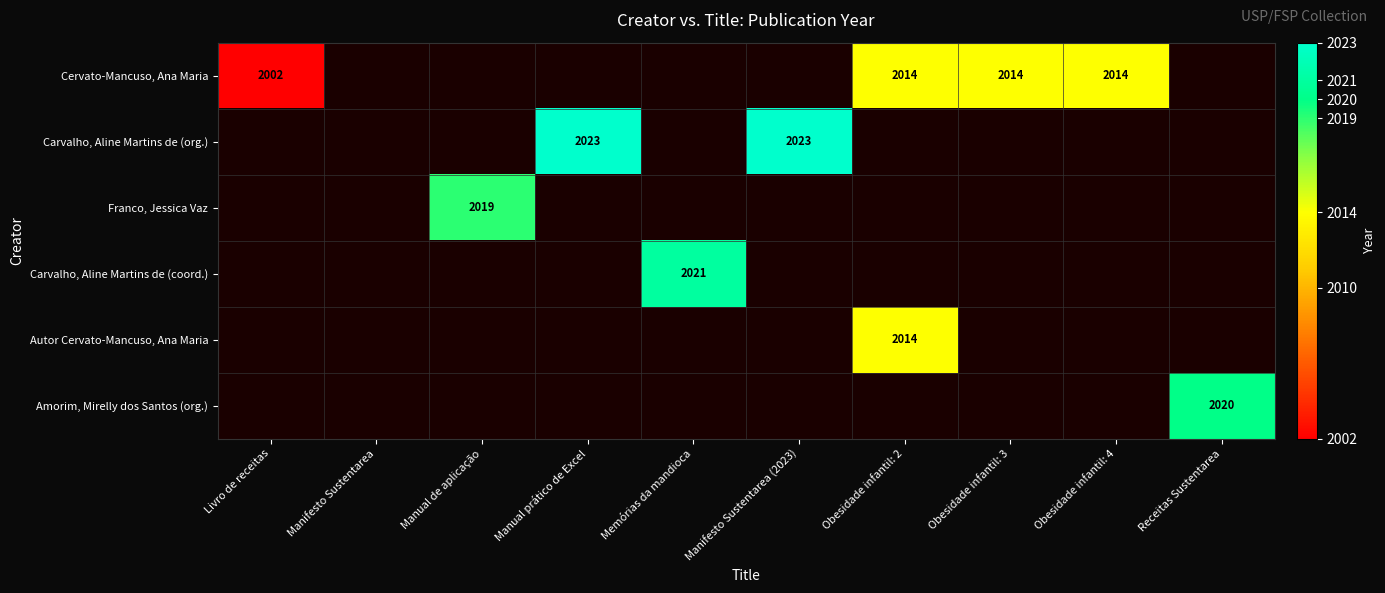

The Cervato-Mancuso, Ana Maria series shows 2014 at Obesidade infantil: 4. True or false?

True